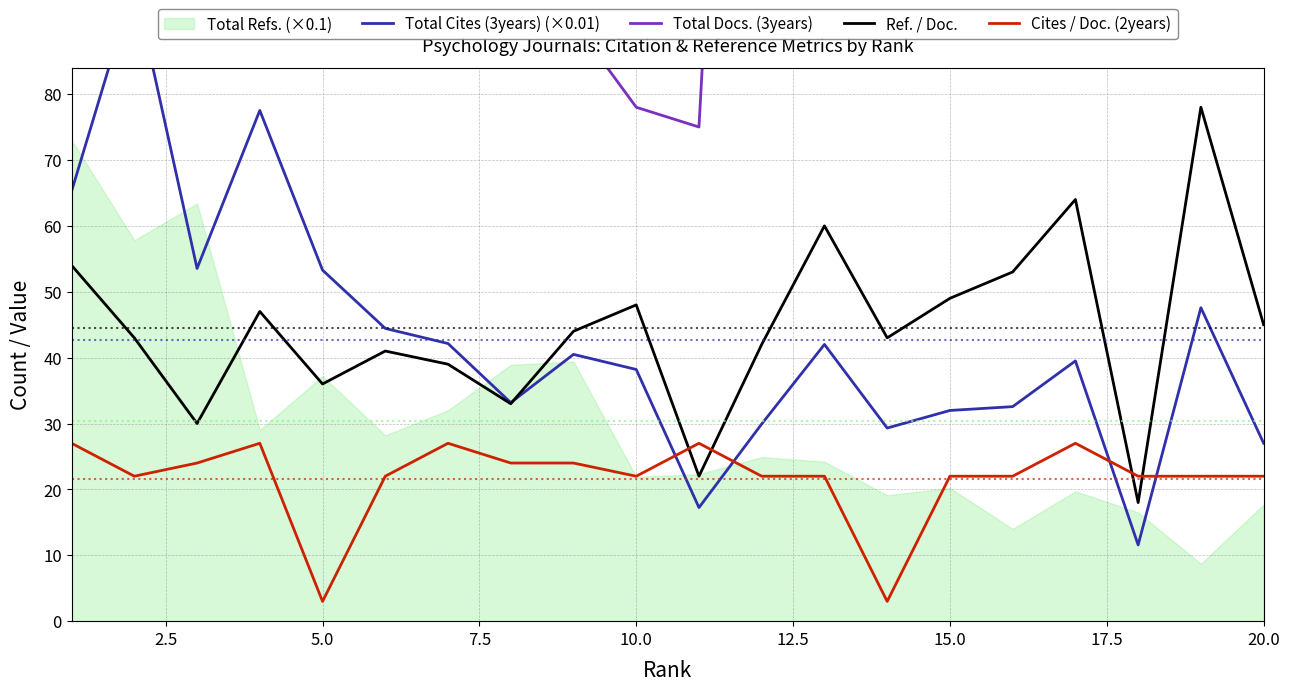

How many data points in Cites / Doc. (2years) are above 22?

8